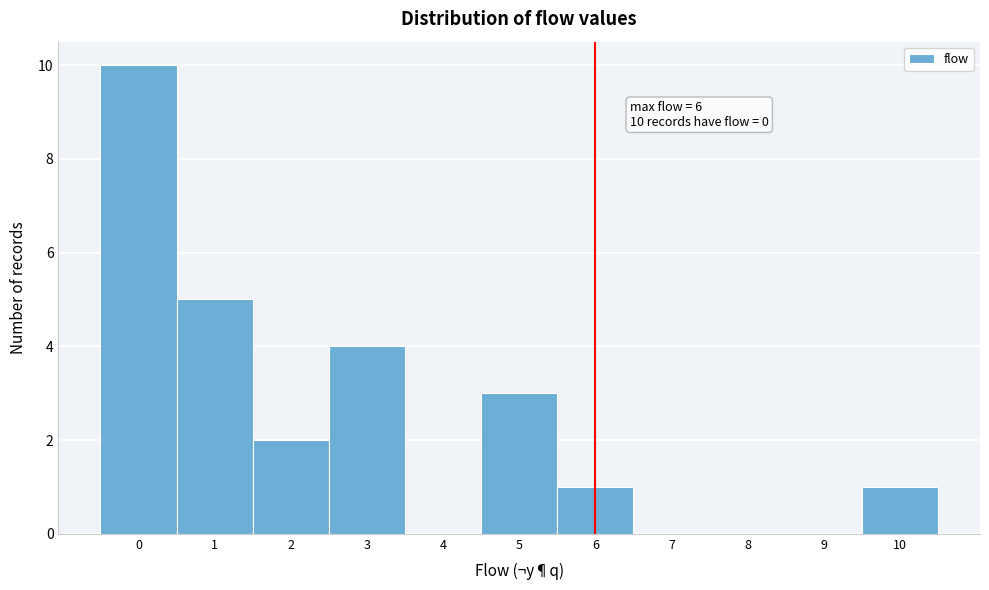

Which range on the x-axis has the tallest bar?

-0.5 to 0.5